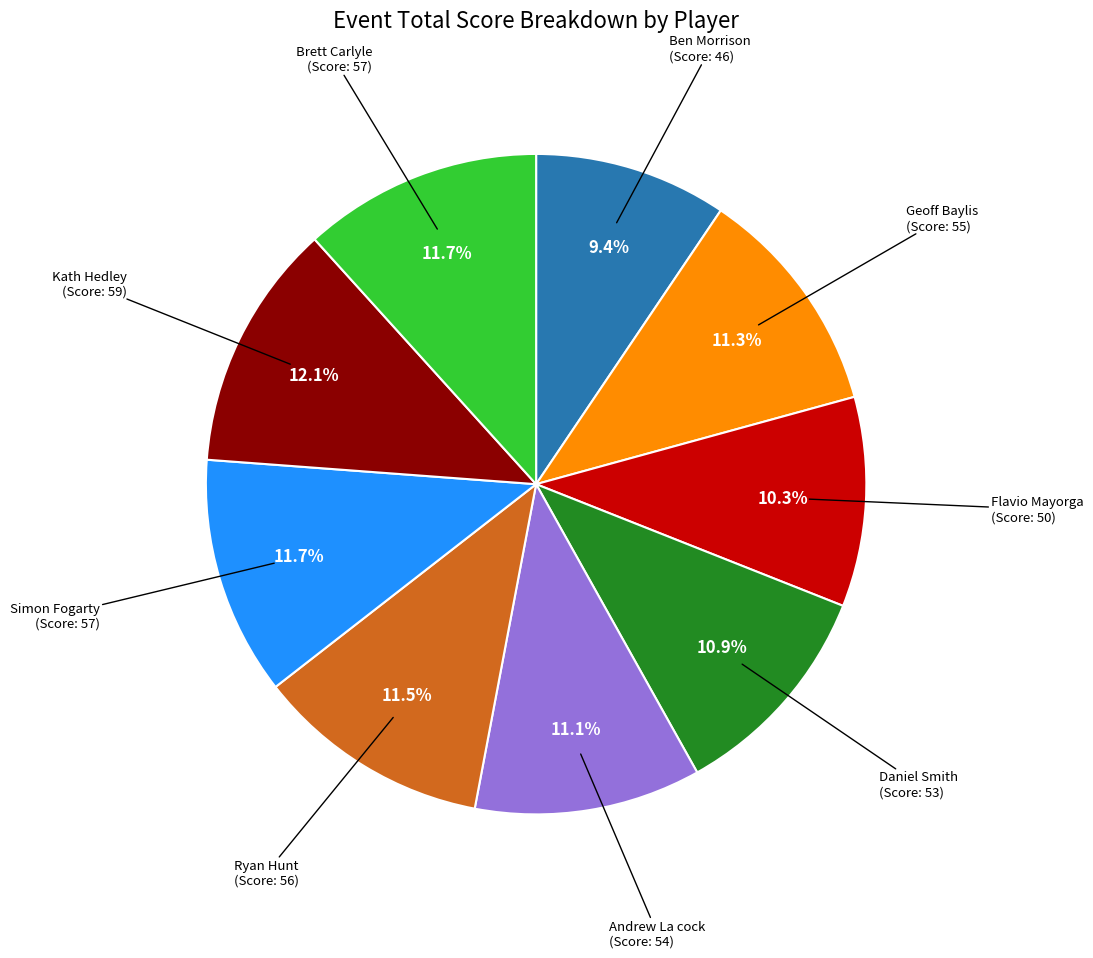

To the nearest percent, what percentage of the pie is Geoff Baylis?

11%